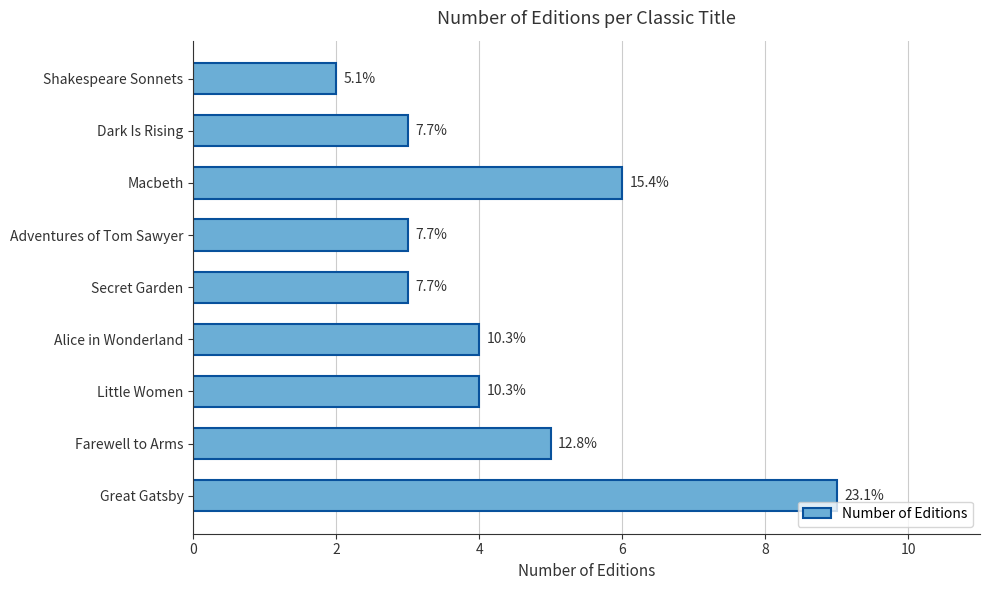

What is the average value?

4